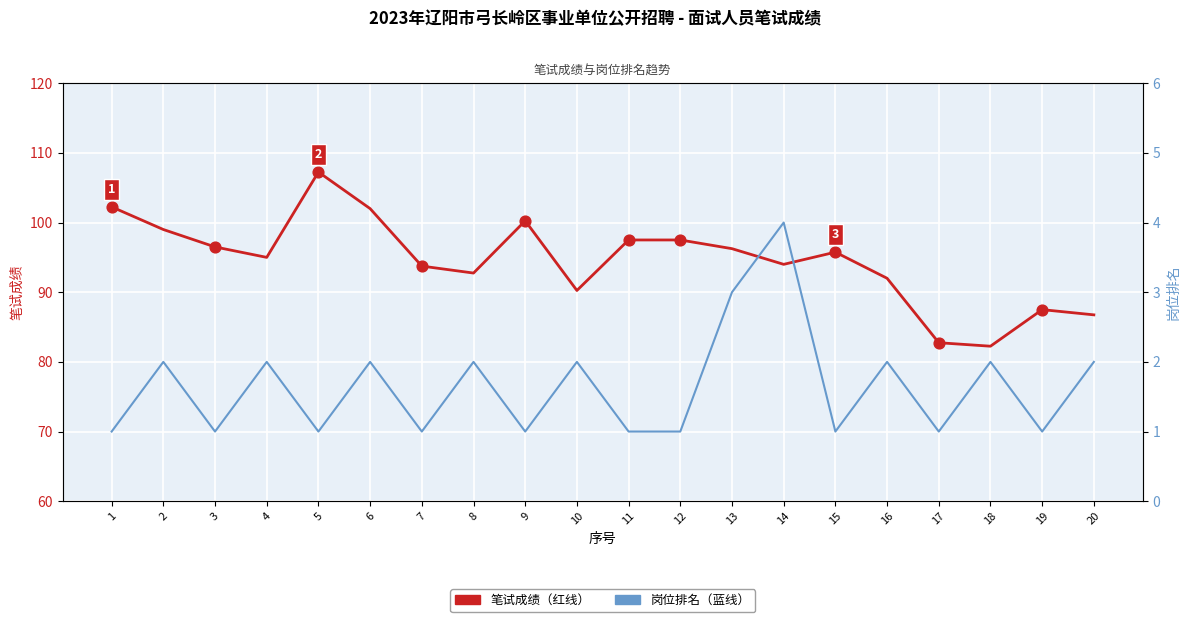

Which series has the largest total across all categories?

笔试成绩